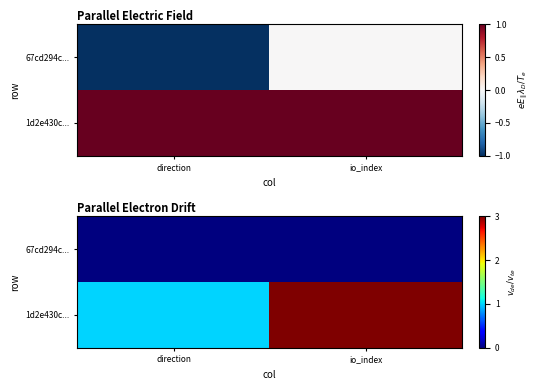

Which label corresponds to the largest value in the chart?

io_index